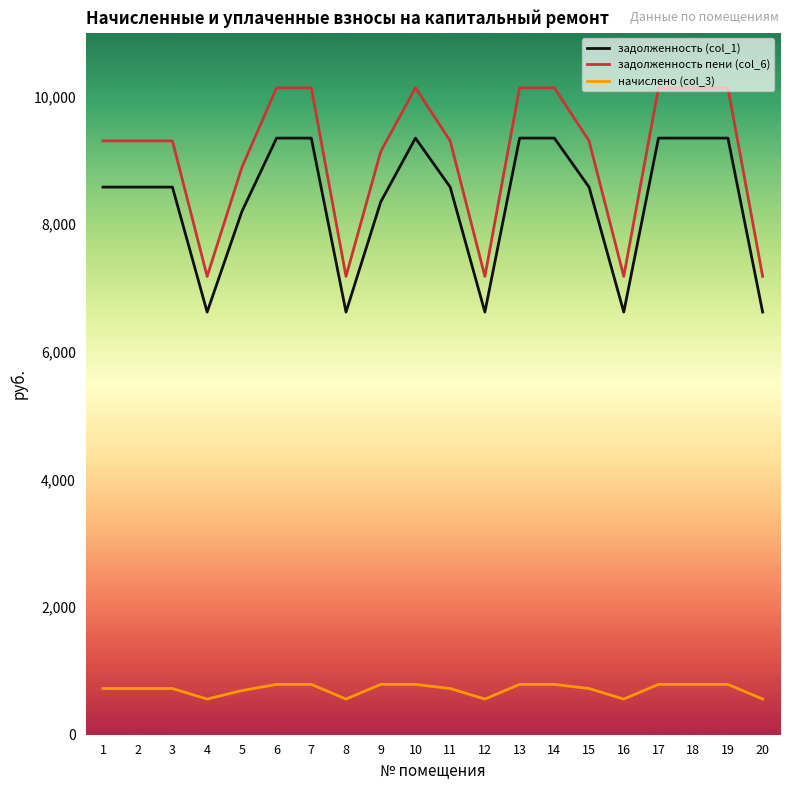

List the series in order of their peak value, lowest first.

начислено (col_3), задолженность (col_1), задолженность пени (col_6)